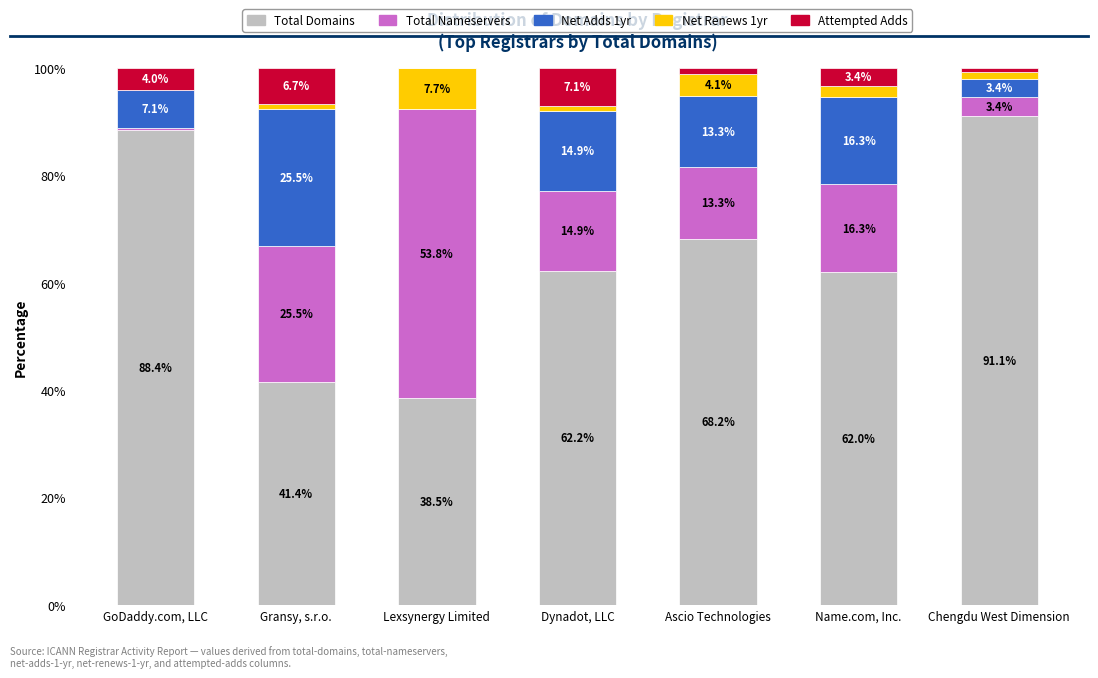

Are the bars horizontal?

No